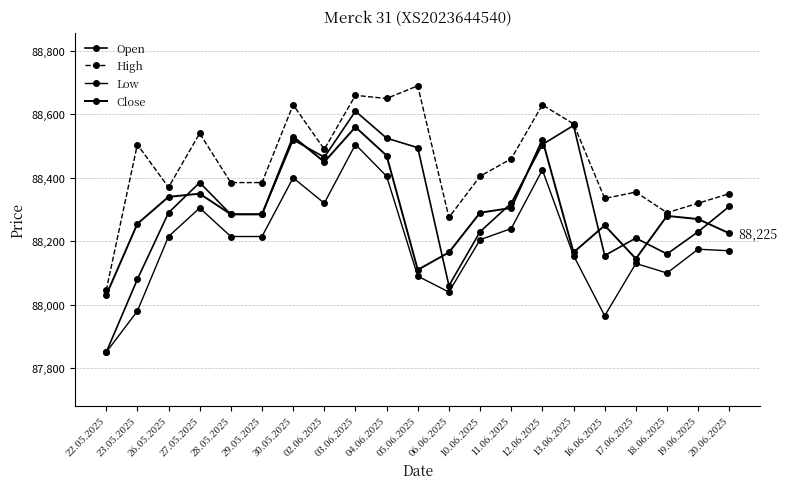

Reading right to left, list all the values displayed in this chart.

Open: 88310	88230	88160	88210	88155	88565	88505	88320	88230	88060	88495	88525	88610	88465	88520	88285	88285	88385	88290	88080	87850
High: 88350	88320	88290	88355	88335	88570	88630	88460	88405	88275	88690	88650	88660	88490	88630	88385	88385	88540	88370	88505	88045
Low: 88170	88175	88100	88130	87965	88155	88425	88240	88205	88040	88090	88405	88505	88320	88400	88215	88215	88305	88215	87980	87850
Close: 88225	88270	88280	88145	88250	88165	88520	88305	88290	88165	88110	88470	88560	88450	88530	88285	88285	88350	88340	88255	88030